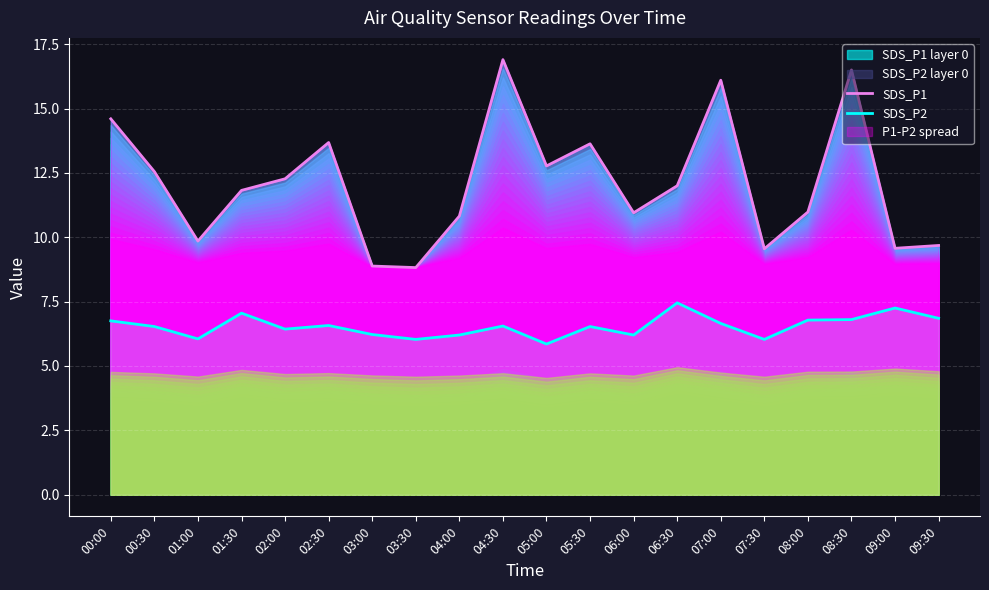

What is the difference between the maximum and minimum values in the SDS_P2 series?

1.6